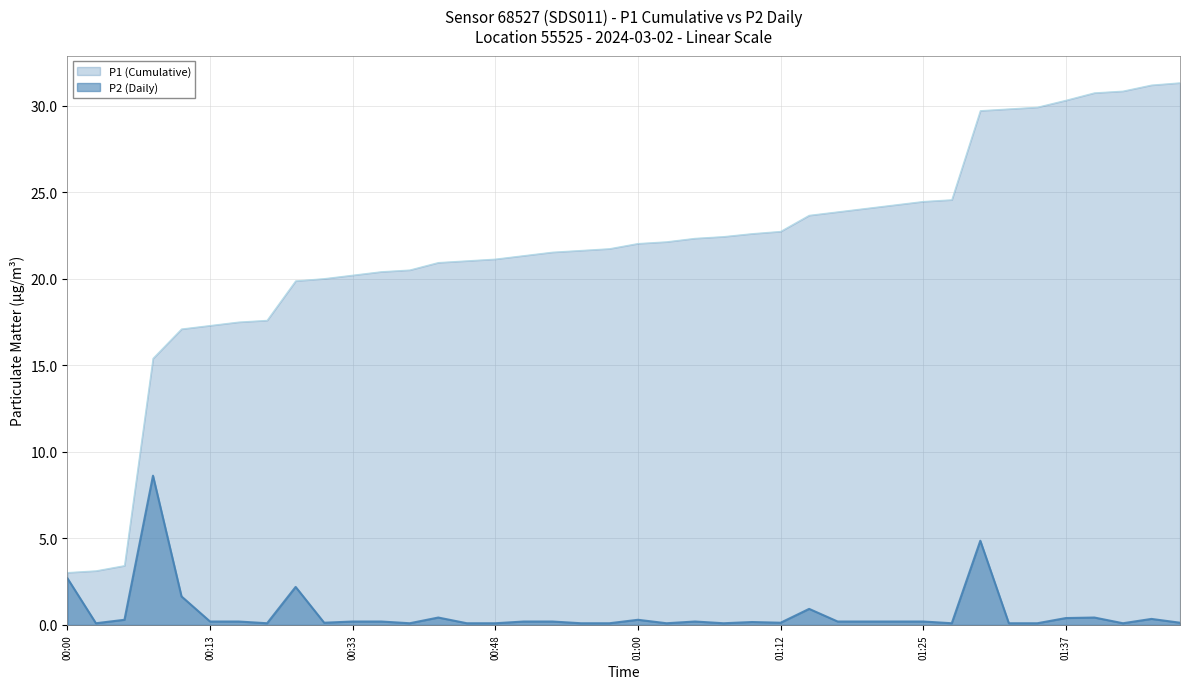

Which has a higher value, 00:55 or 01:44?

01:44